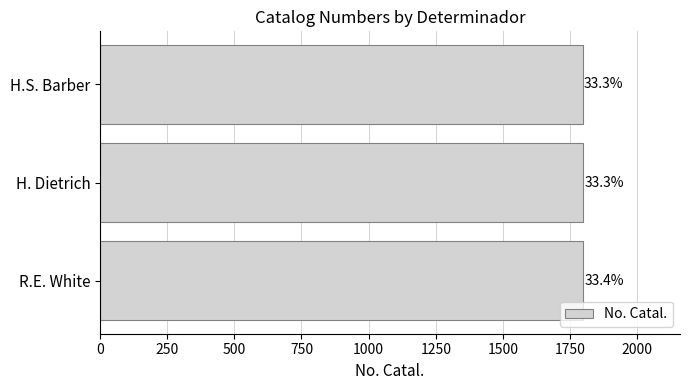

How many bars are there in total?

3